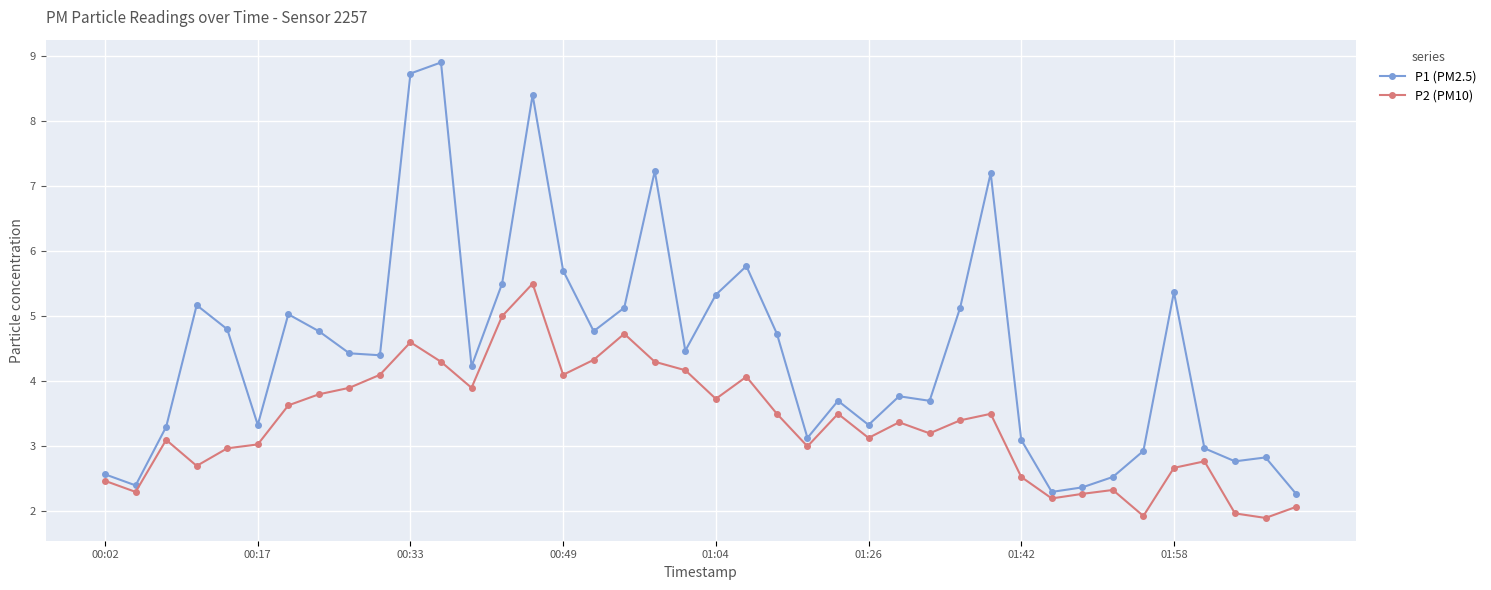

What is the difference between the maximum and minimum values in the P1 (PM2.5) series?

6.6